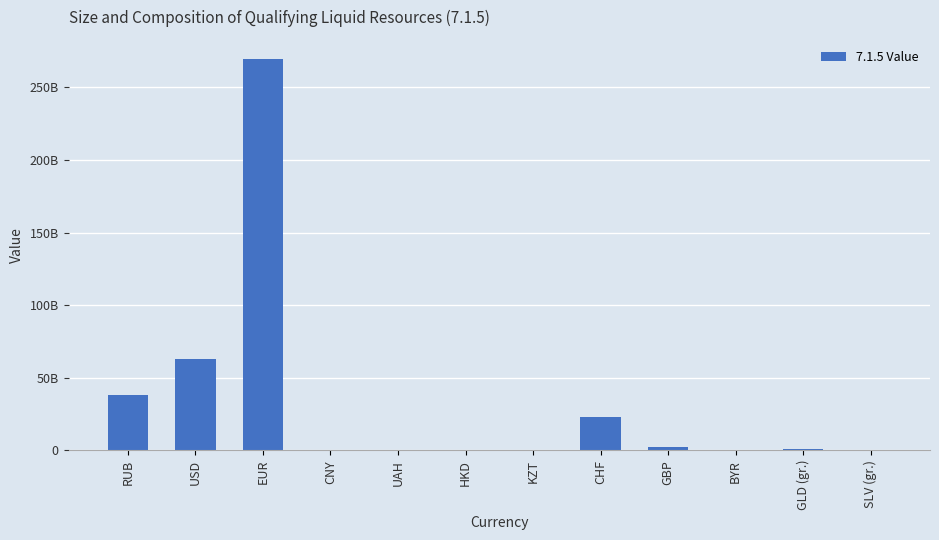

Reading left to right, list all the values displayed in this chart.

38005864312.1	62807387377.9	269285794824.5	339405340.0	5493398.1	1633416.3	7694479.5	22725393189.2	2476119062.8	15117444.2	693749511.4	49708661.6